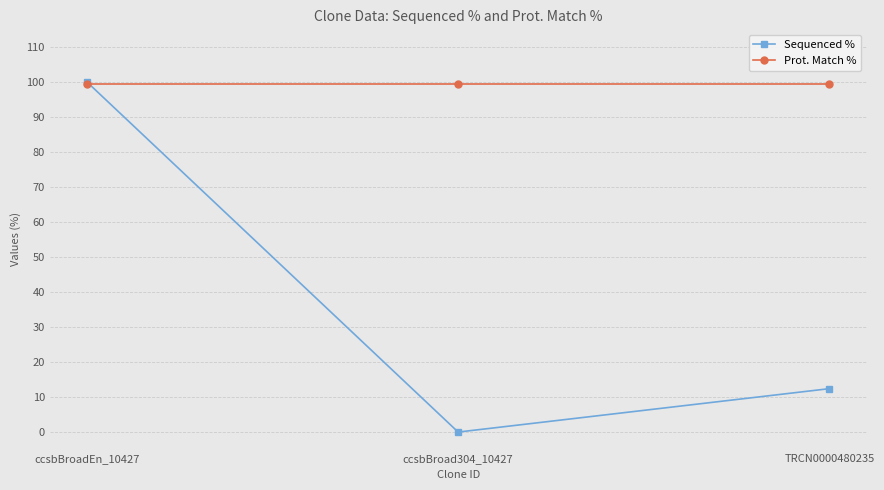

Reading left to right, extract all data points from this chart.

Sequenced %: ccsbBroadEn_10427=100.0	ccsbBroad304_10427=0.0	TRCN0000480235=12.4
Prot. Match %: ccsbBroadEn_10427=99.4	ccsbBroad304_10427=99.4	TRCN0000480235=99.4